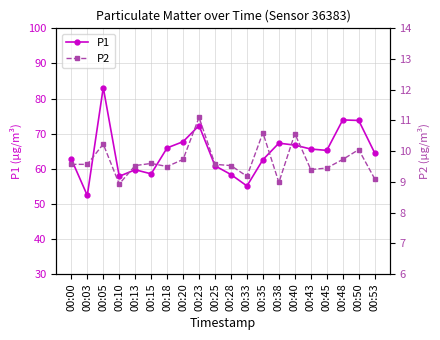

At which label is P2 closest to 10?

00:50